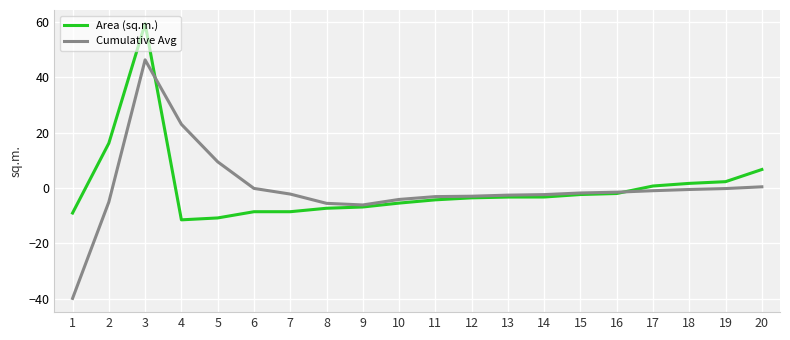

After their last crossing, which series has the higher values: Cumulative Avg or Area (sq.m.)?

Area (sq.m.)